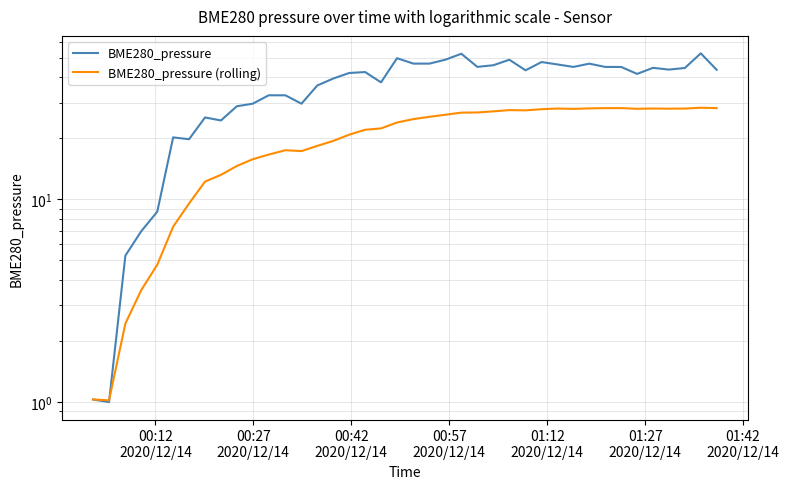

In BME280_pressure, how many points are lower than both neighbors (excluding endpoints)?

10